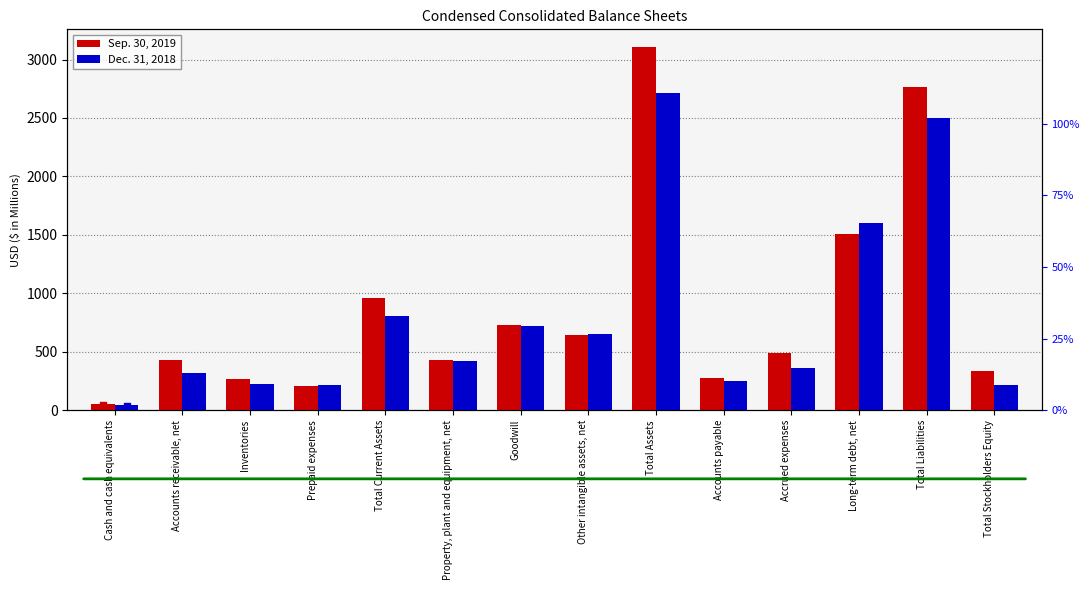

Is the value of Sep. 30, 2019 at Property, plant and equipment, net greater than the value of Sep % of max at Cash and cash equivalents?

Yes